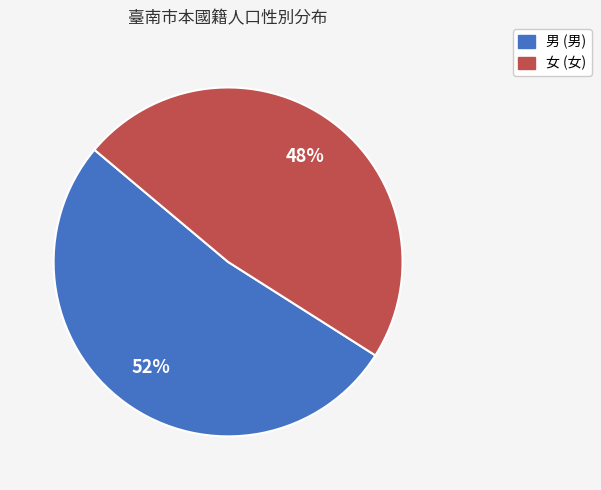

Is it true that 女 is 58% of the pie?

False